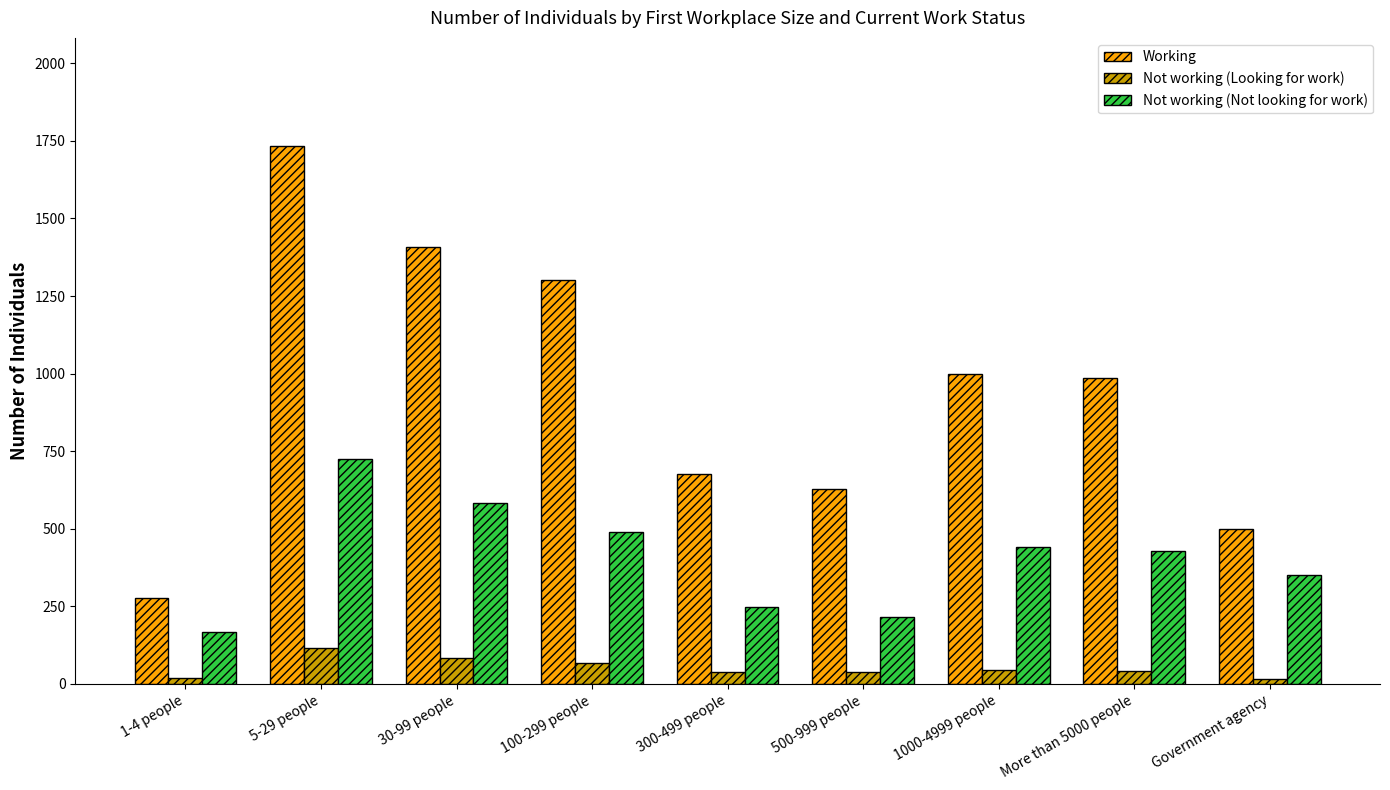

True or false: Not working (Not looking for work) has a value of 336 at 100-299 people.

False